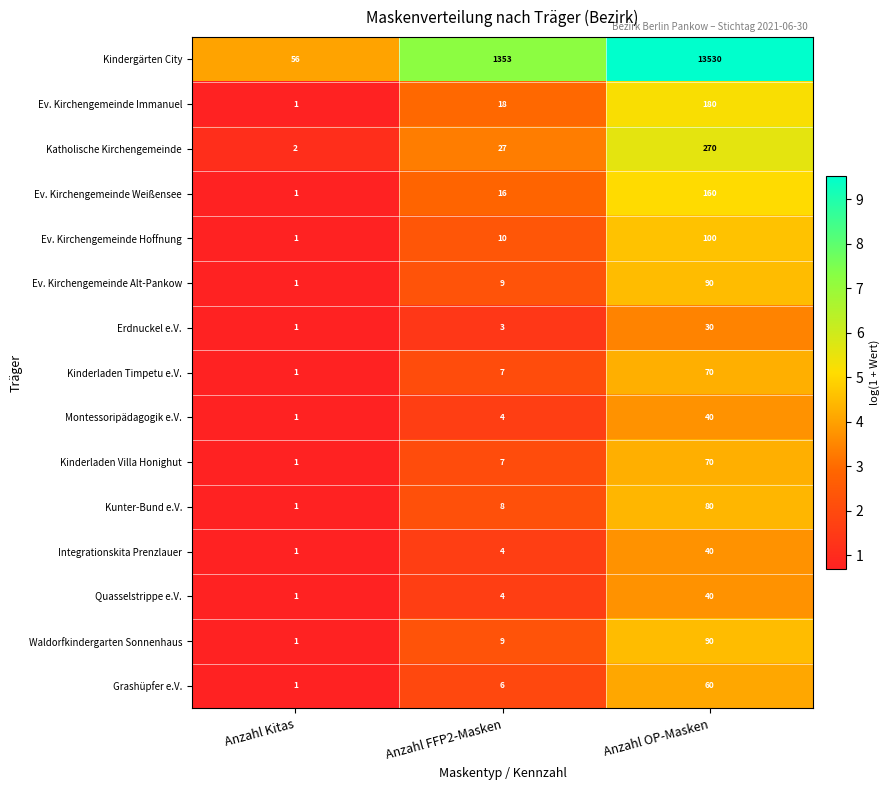

How many categories are shown in the chart?

3